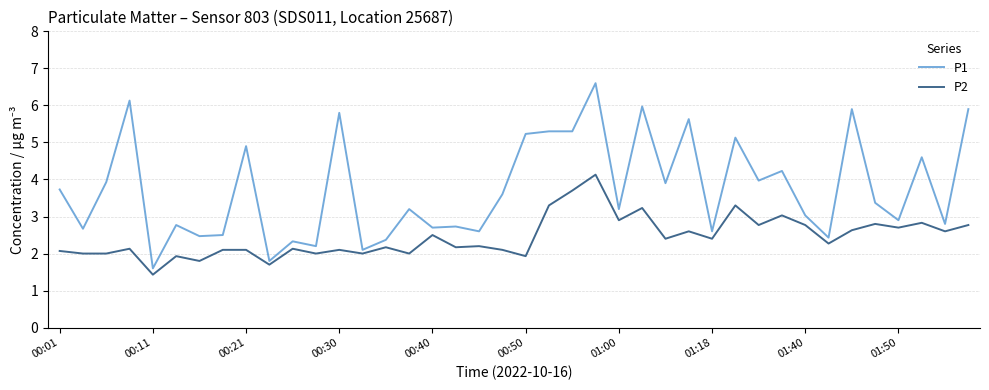

What is the maximum value shown in the chart?

6.6